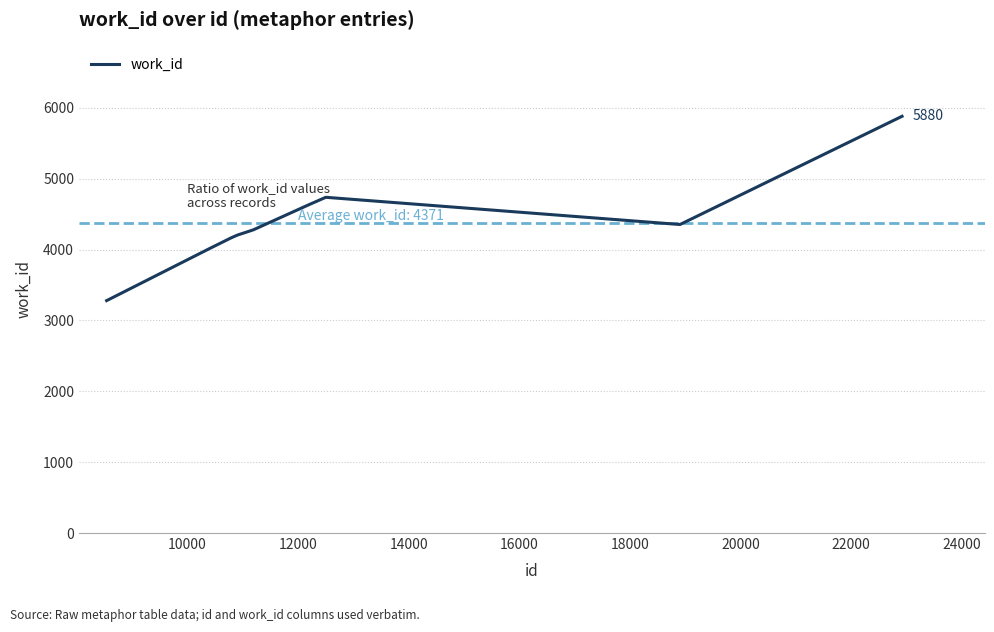

What is the greatest value displayed?

5880